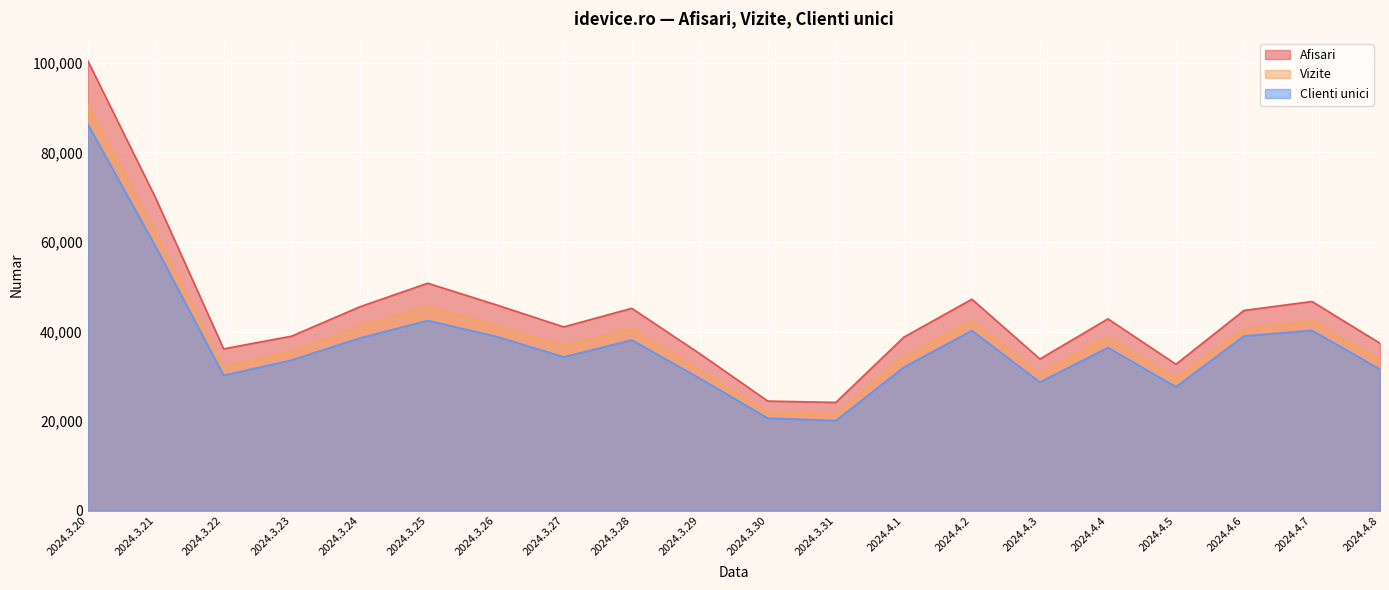

Rank the series at 2024.4.8 from highest to lowest value.

Afisari, Vizite, Clienti unici